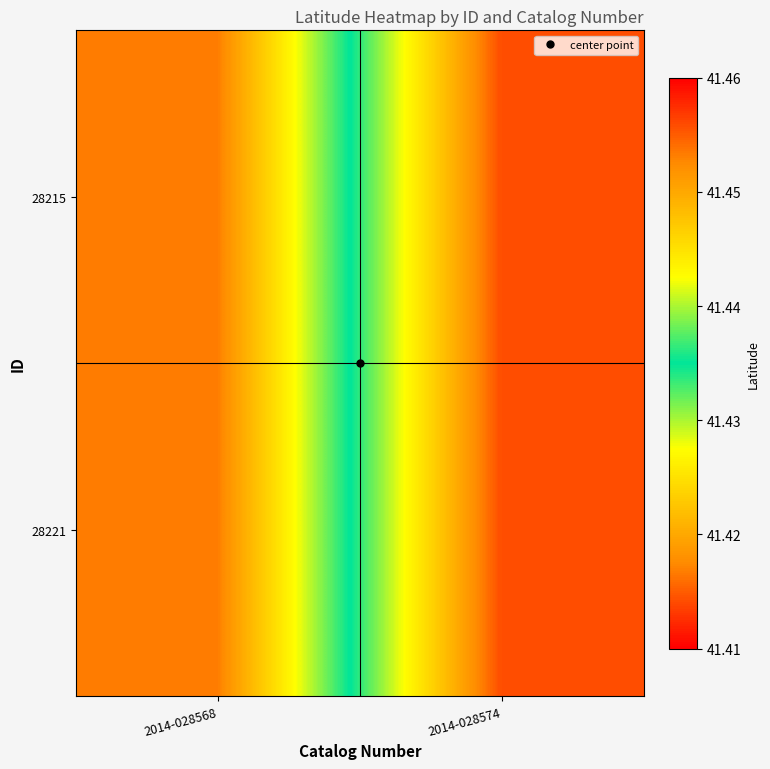

Between 2014-028568 and 2014-028574, which series saw the biggest shift?

28215